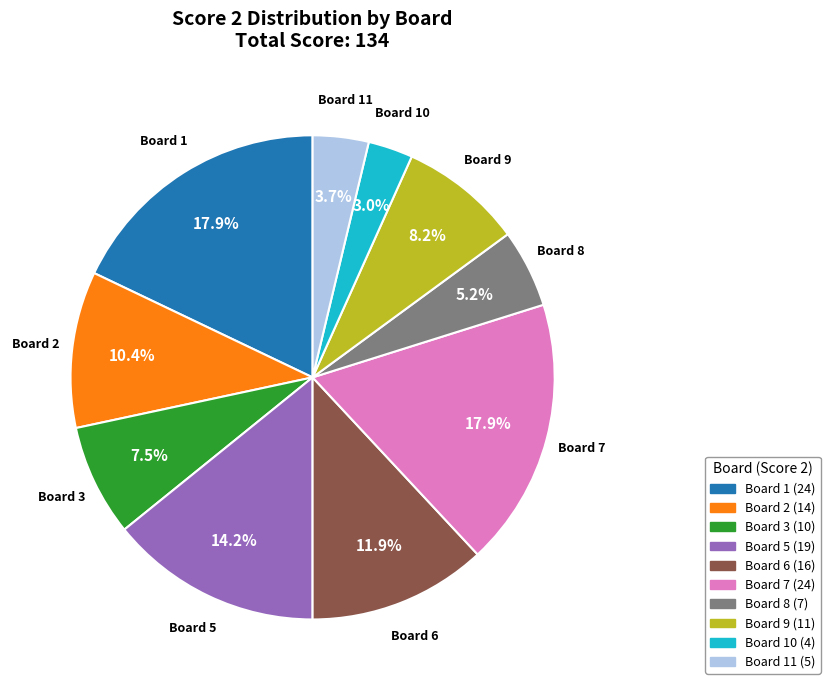

Is there a majority slice in this chart?

No